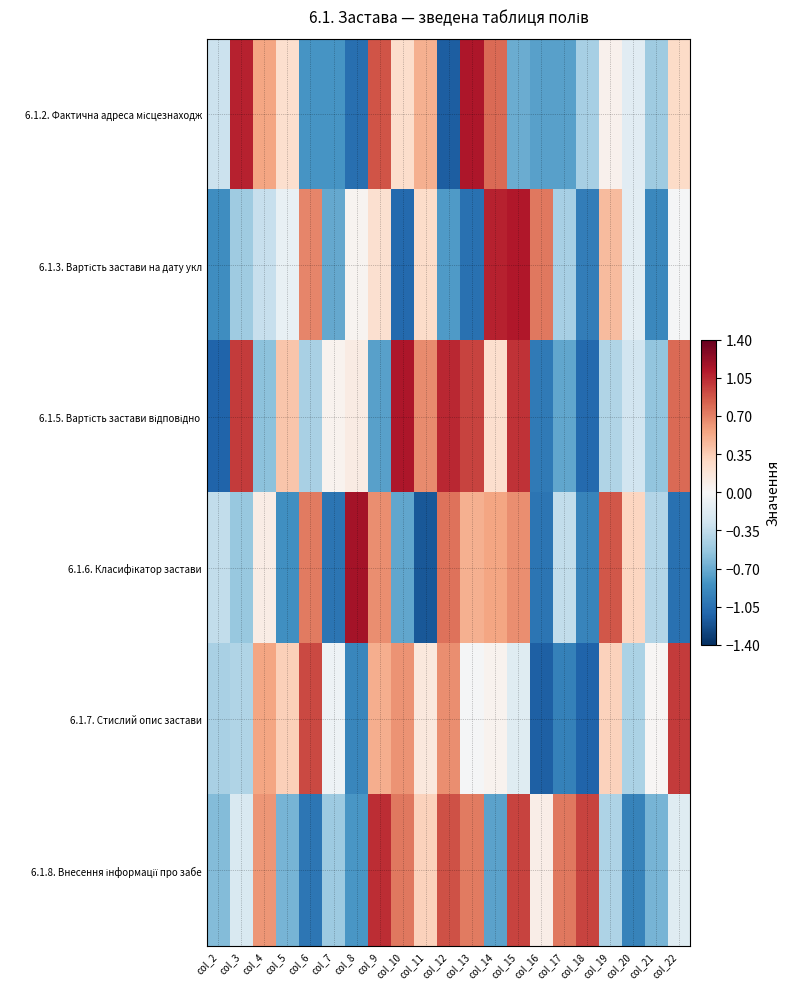

Which has a higher value, col_17 or col_13?

col_13